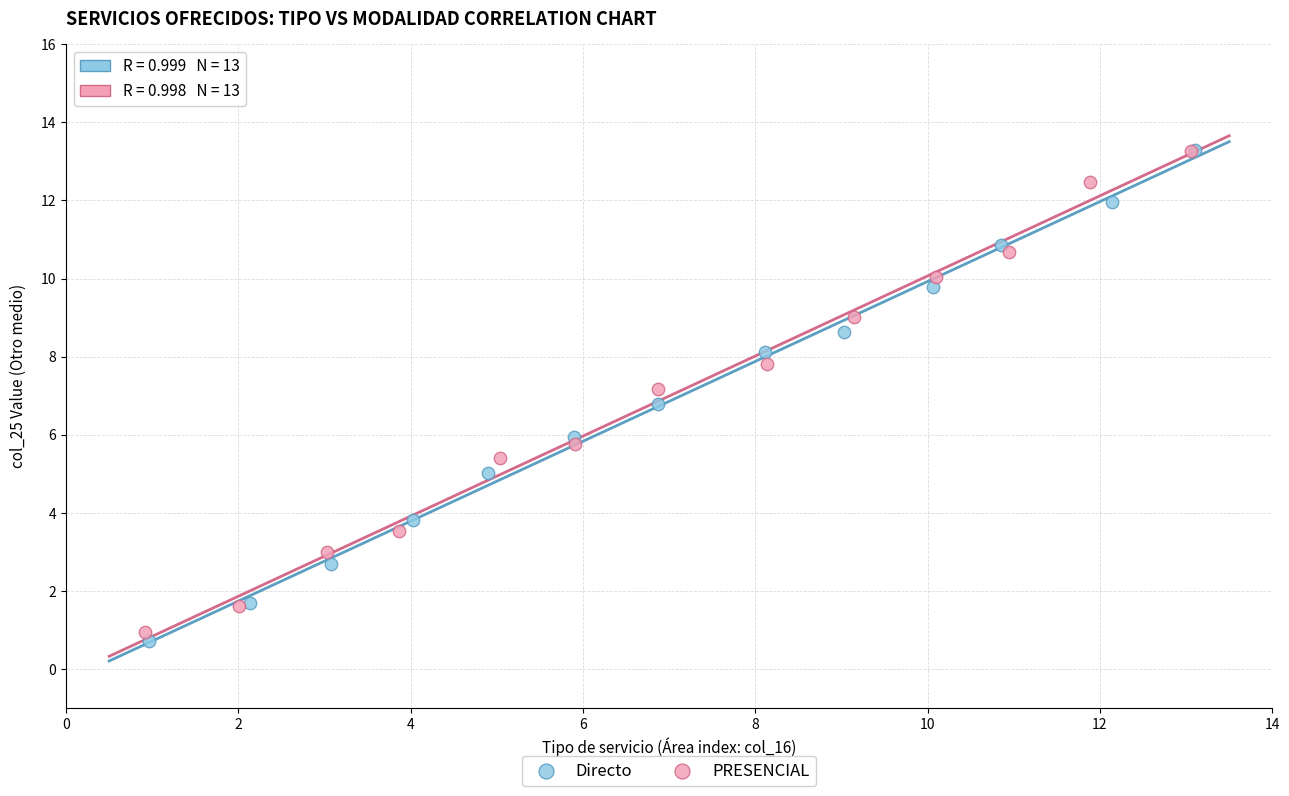

Which series has the widest spread of Y values?

Directo